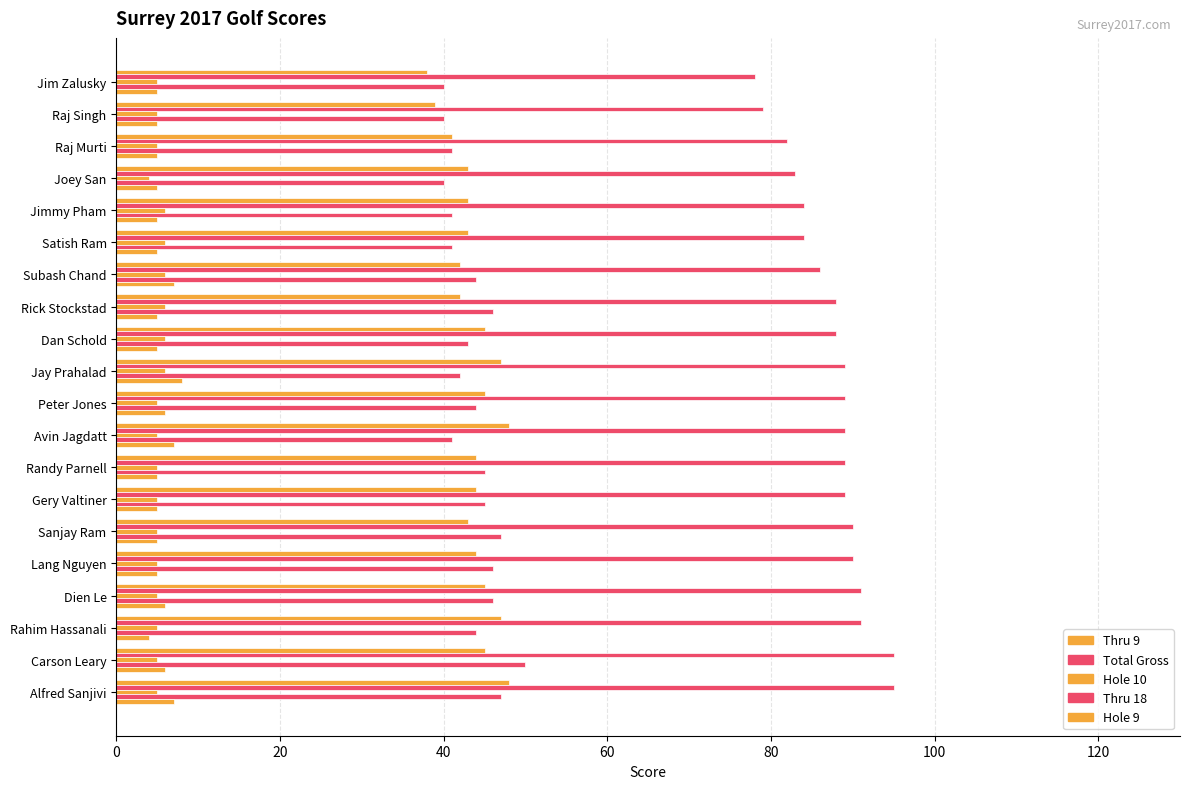

Count the number of categories in the chart.

20